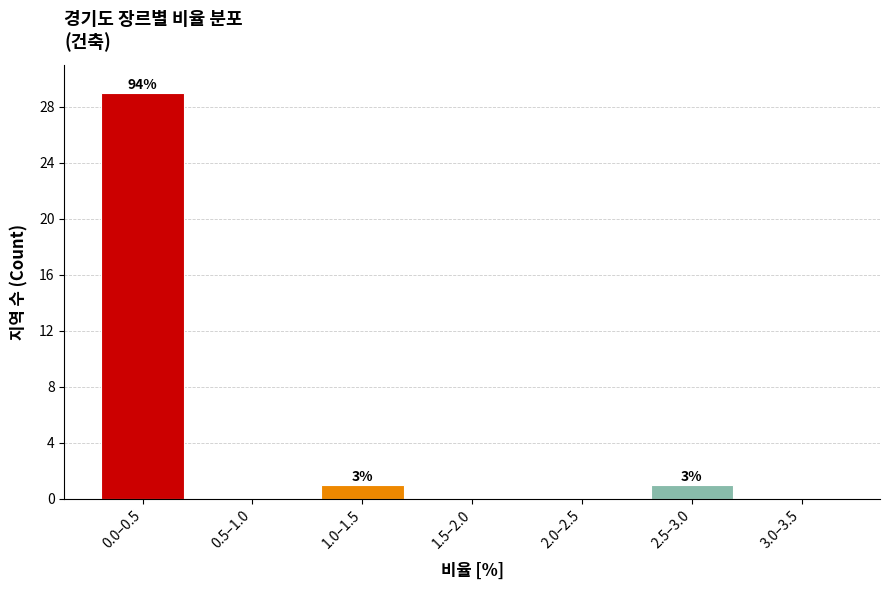

Reading left to right, extract all data points from this chart.

0.0–0.5=29	0.5–1.0=0	1.0–1.5=1	1.5–2.0=0	2.0–2.5=0	2.5–3.0=1	3.0–3.5=0